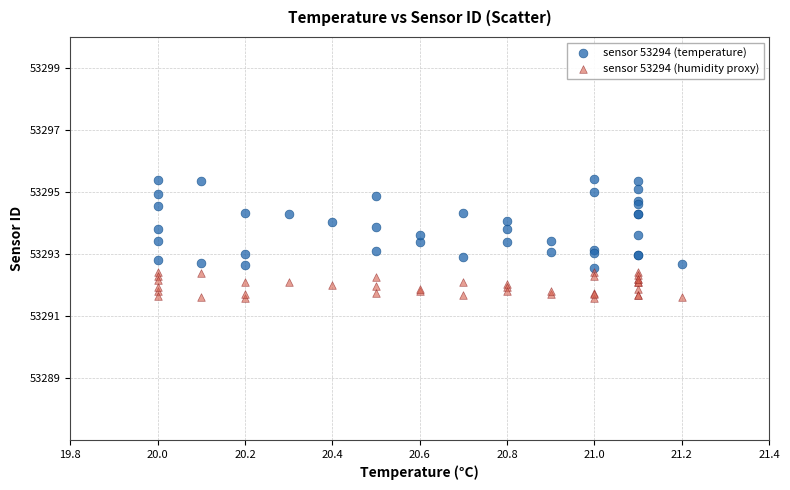

Which series contains the lowest Y value?

sensor 53294 (humidity proxy)